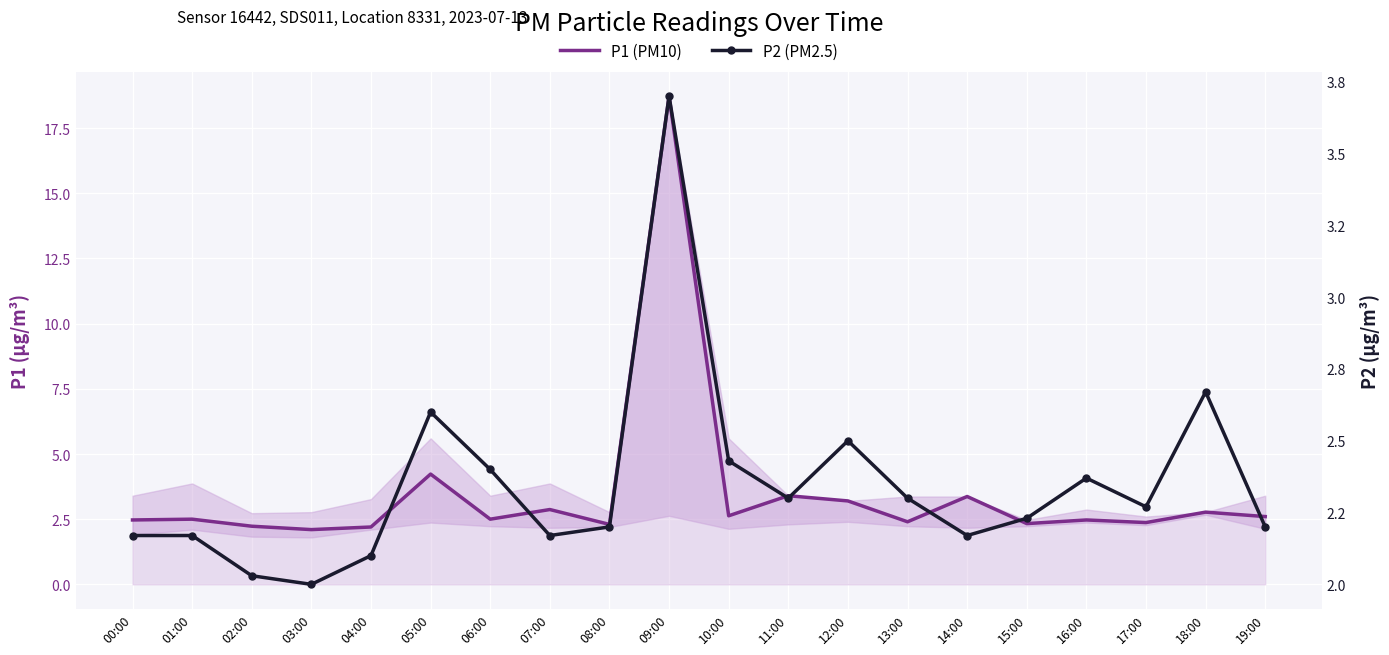

Which label corresponds to the smallest value in the chart?

03:00